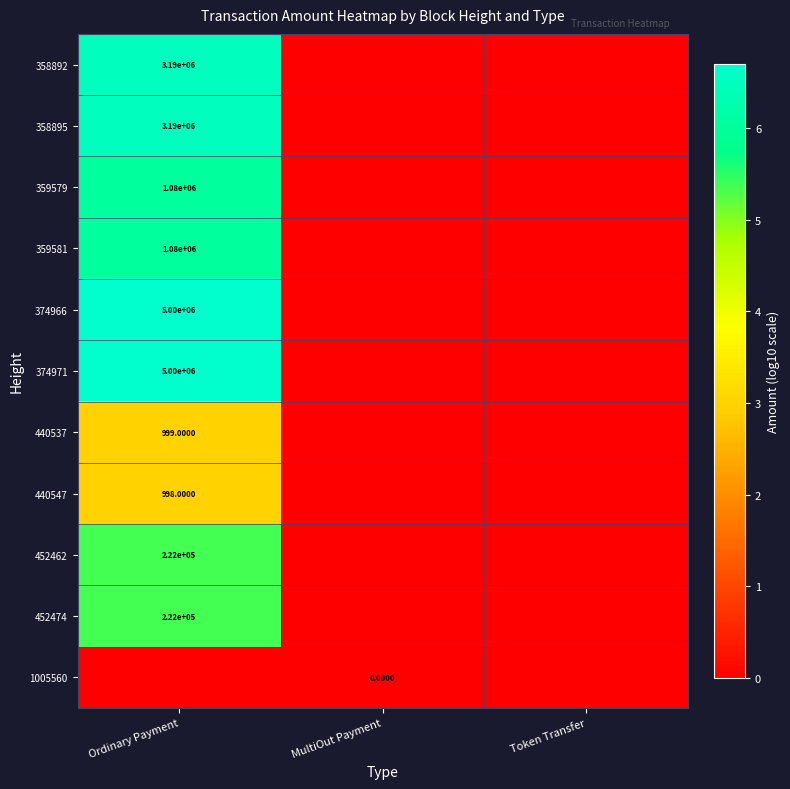

Is the value of 1005560 at MultiOut Payment greater than the value of 452462 at Ordinary Payment?

No